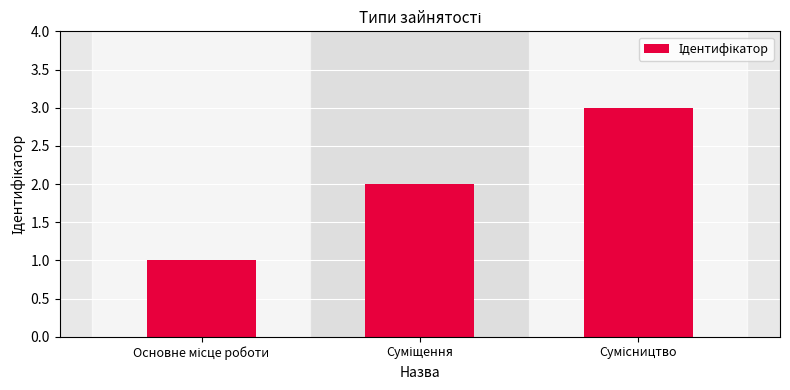

What is the sum of all values?

6